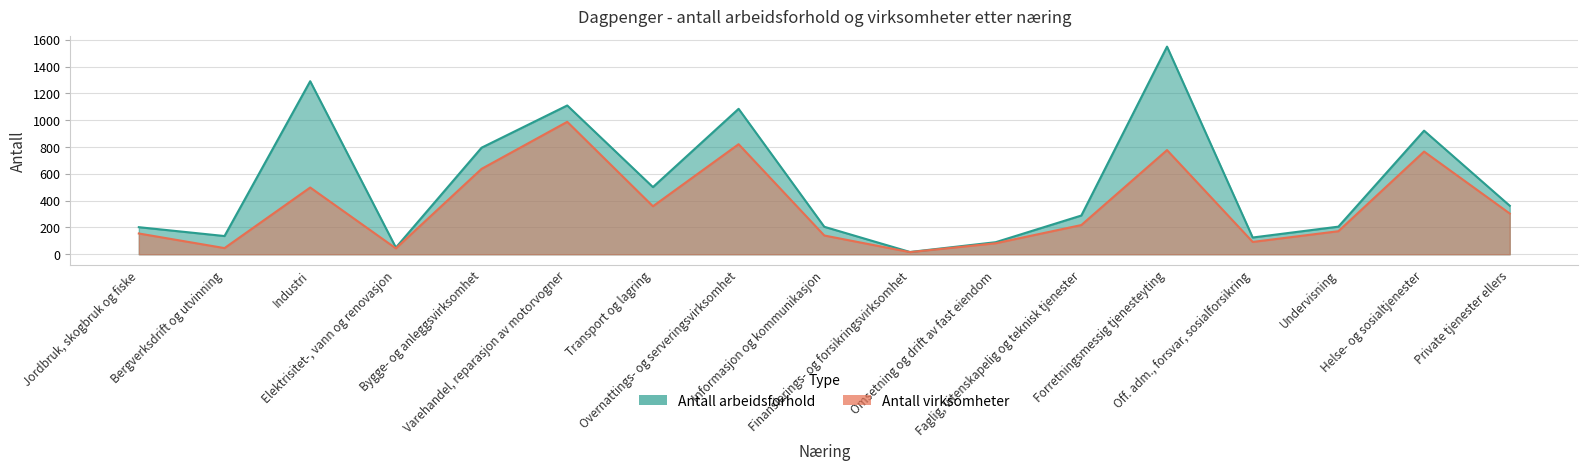

What is the average value of the Antall virksomheter series?

360